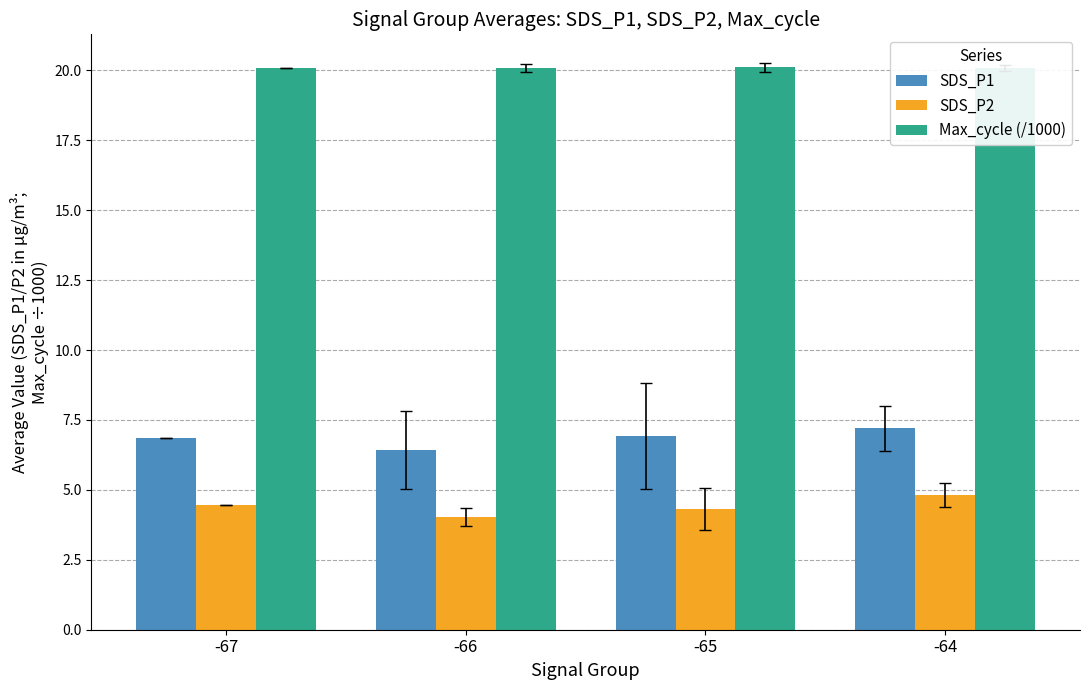

What is the lowest value of the Max_cycle (/1000) series?

20.1